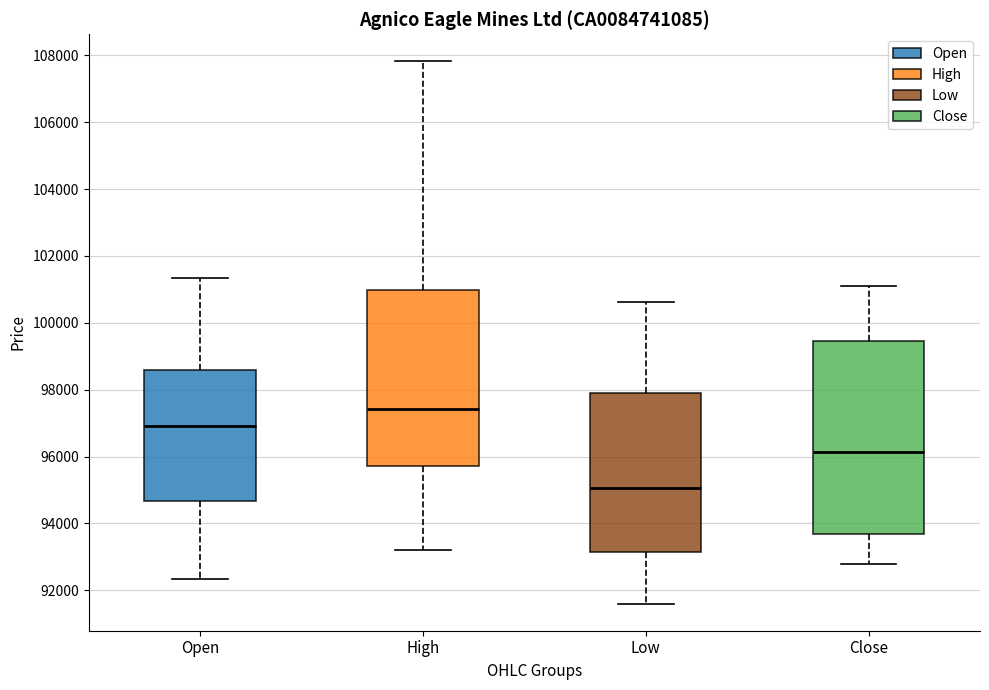

Where does the lower whisker of the box for Low end on the y-axis? The values are not printed on the chart, so give them approximately, as read against the axis.

91600